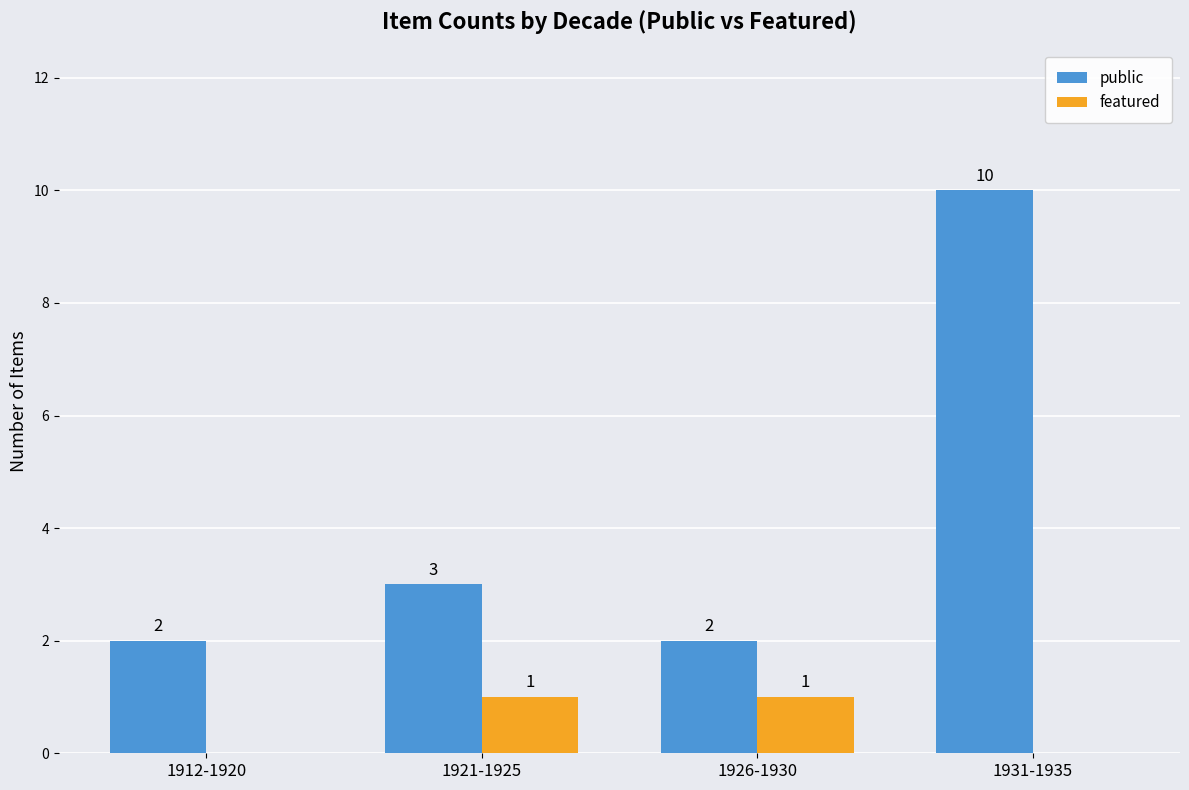

What value does the featured series have at 1921-1925?

1